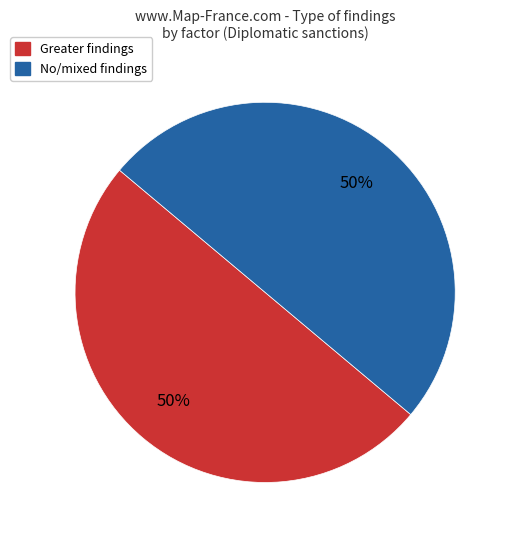

To the nearest percent, what is the average slice percentage?

50%